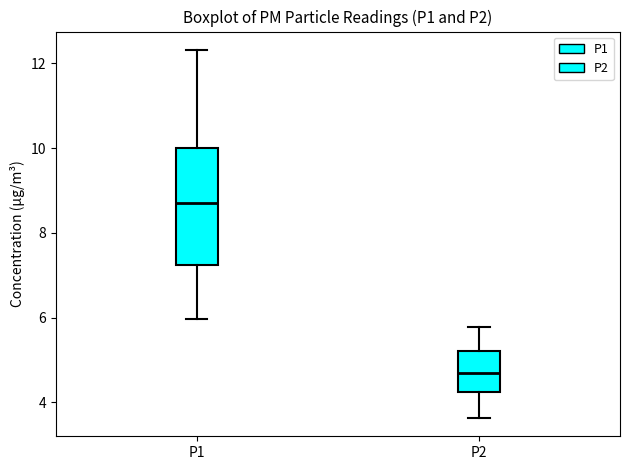

Comparing the boxes themselves (not the whiskers), which one is the tallest?

P1